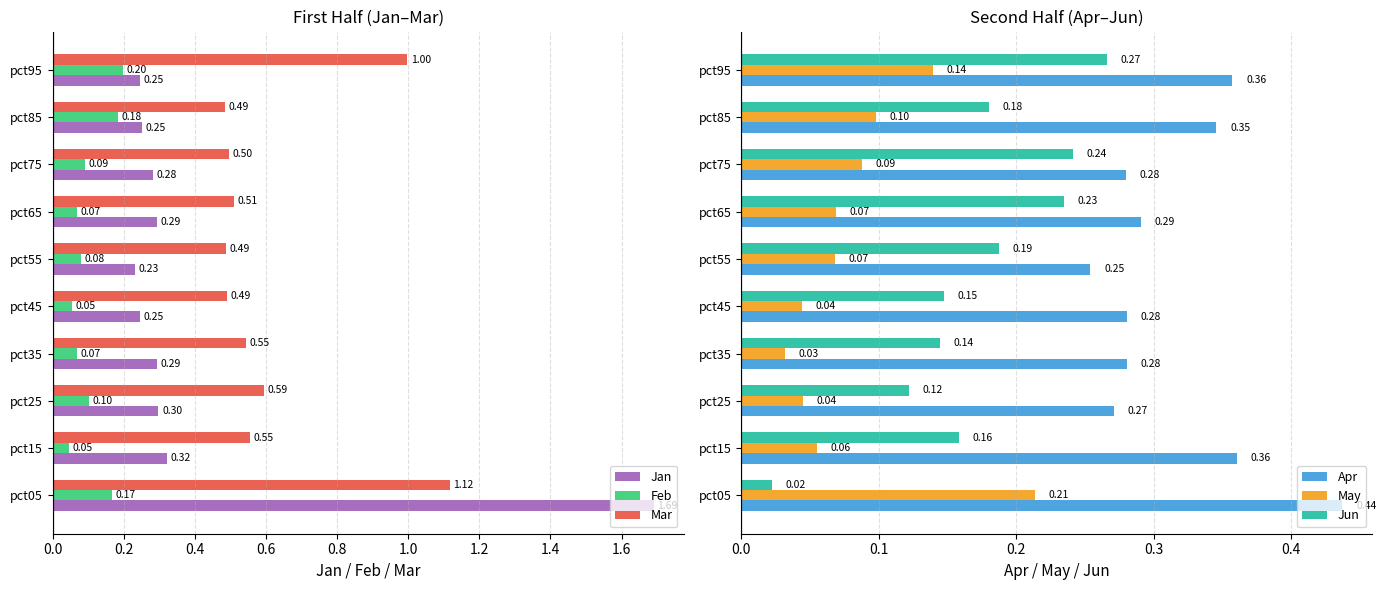

Is the value of Jan at pct05 greater than the value of Feb at pct95?

Yes